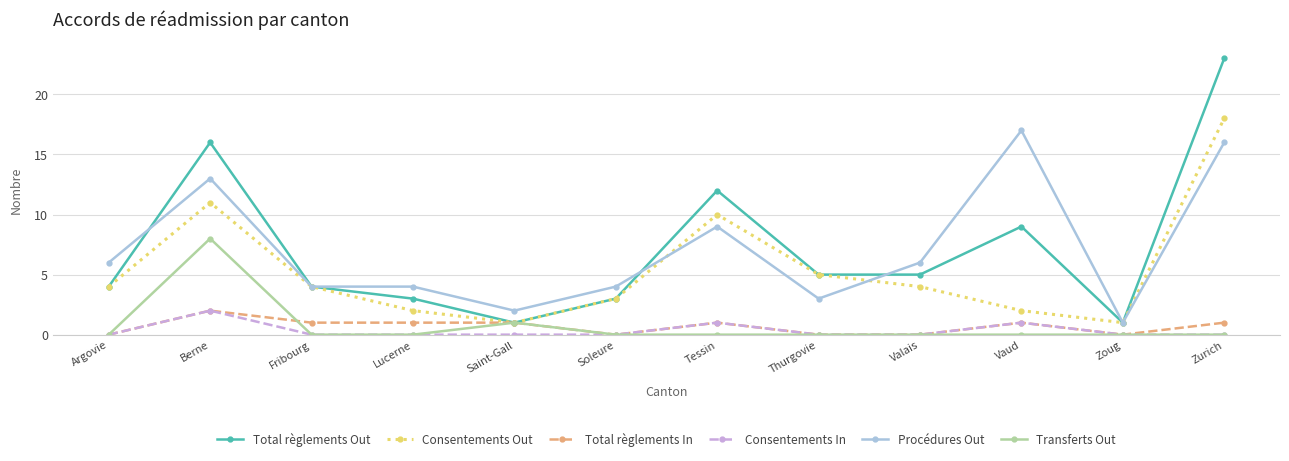

What are all the series names shown in the legend?

Total règlements Out, Consentements Out, Total règlements In, Consentements In, Procédures Out, Transferts Out